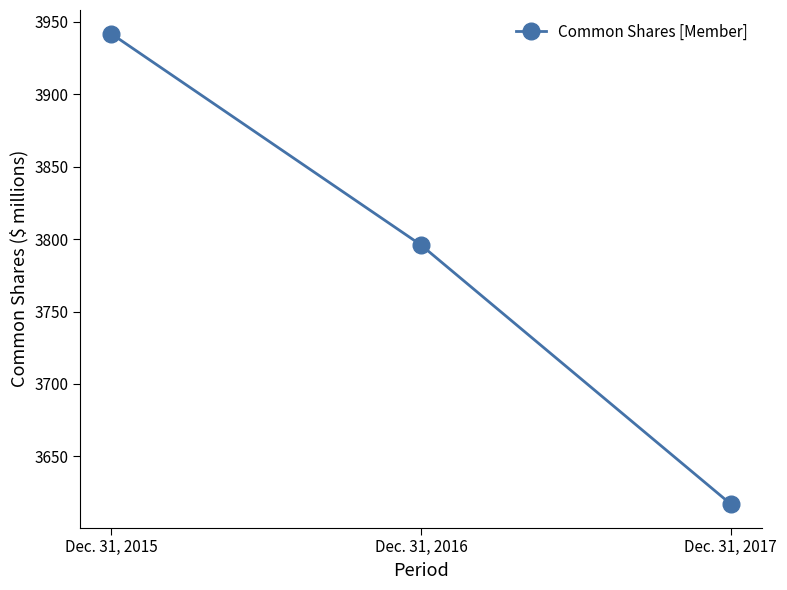

Which category has the highest value across all series?

Dec. 31, 2015